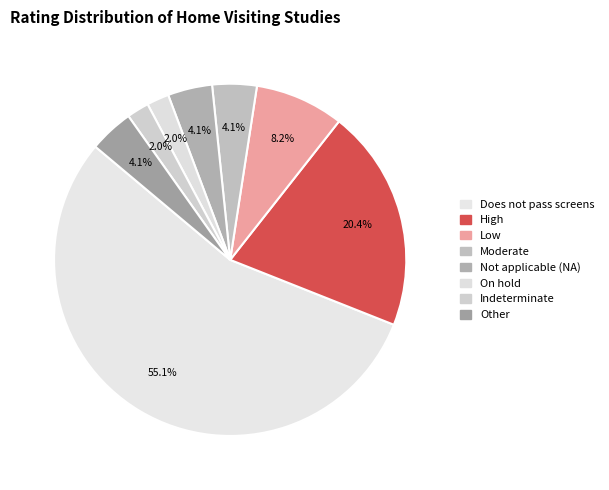

Which slice represents more than half of the pie?

Does not pass screens